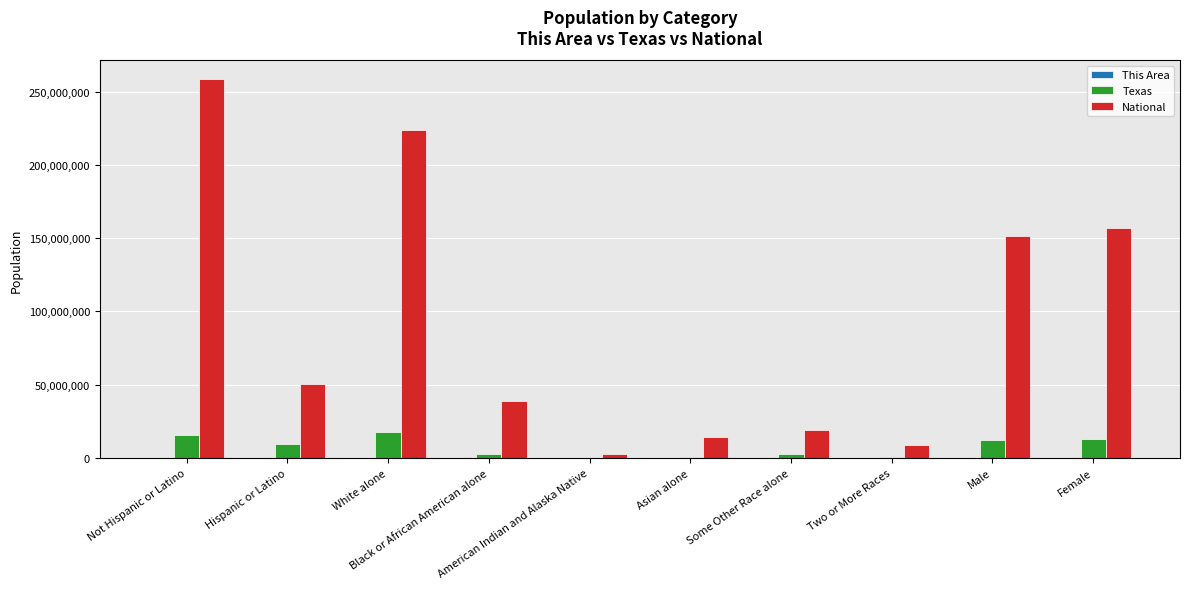

How many series are shown in this chart?

3